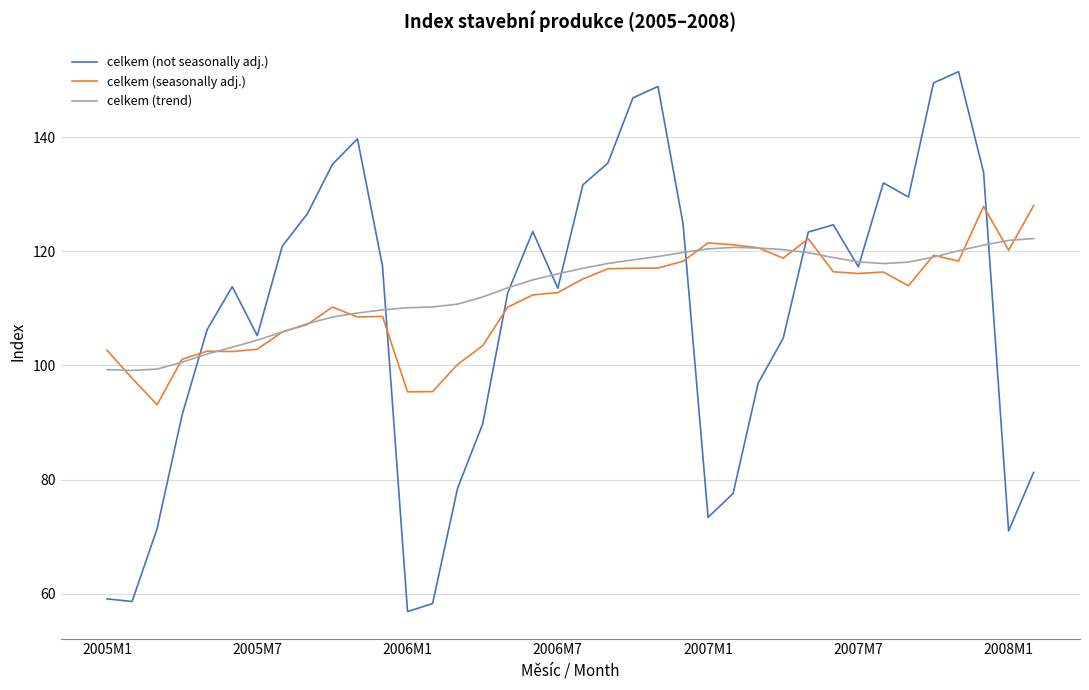

How many interior local peaks does the celkem (not seasonally adj.) series have?

7